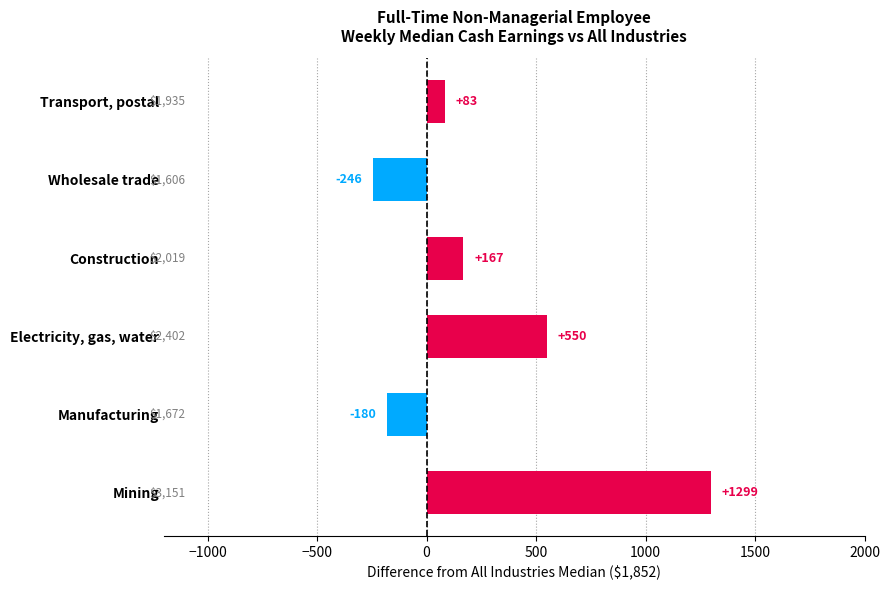

At which category does the chart reach its peak across all series?

Mining